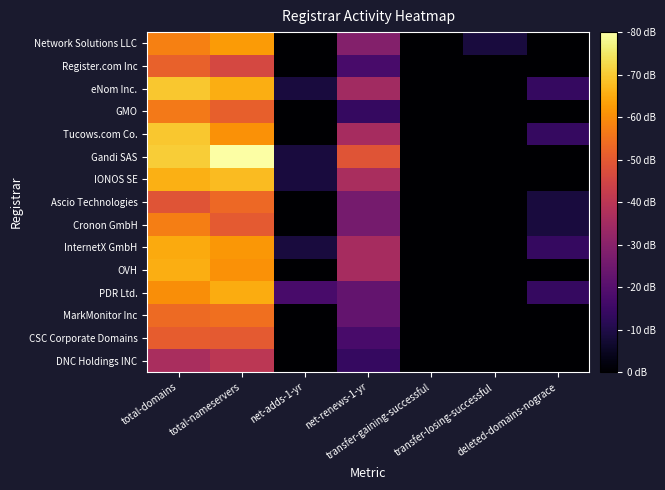

Which series changed the most between total-nameservers and net-adds-1-yr?

Gandi SAS